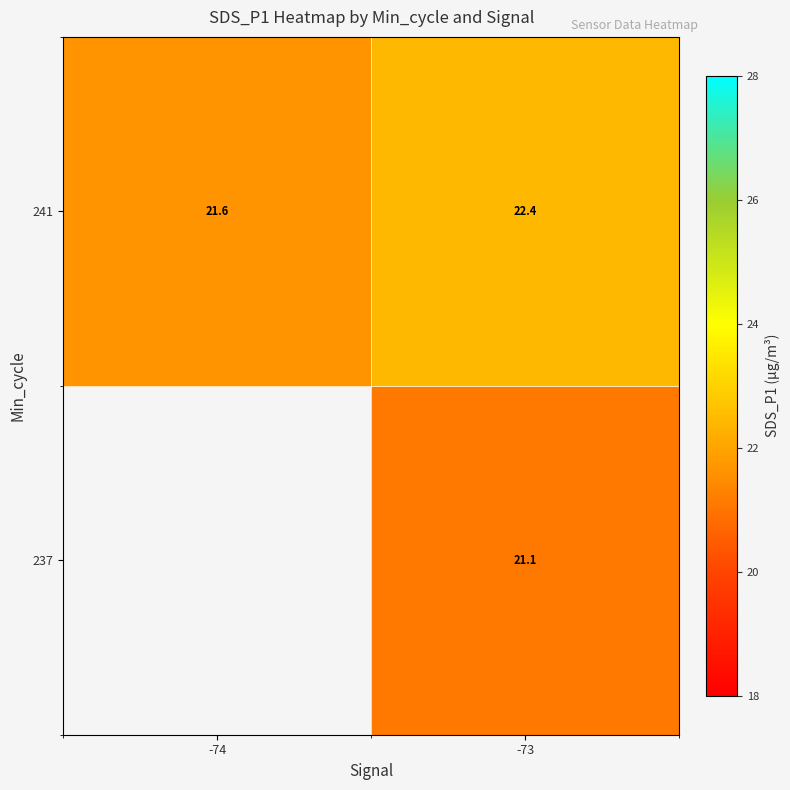

Which series has the largest total across all categories?

241